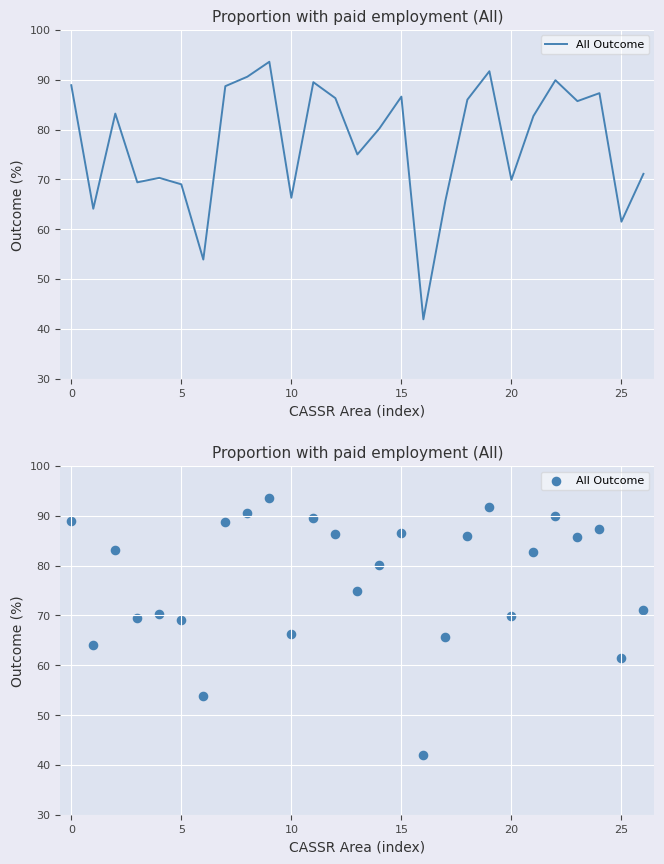

Between 14 and 10, which is larger?

14